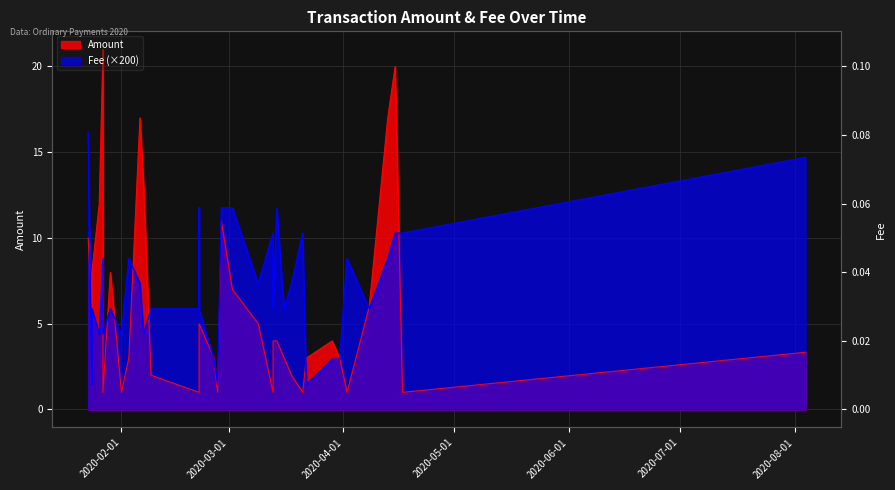

Is the value of Fee at 23 greater than the value of Amount at 20?

Yes